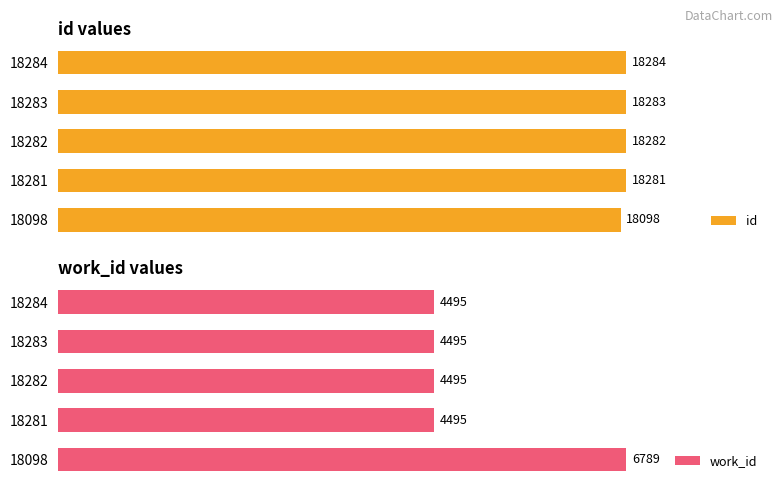

What is the highest value of the id series?

18284